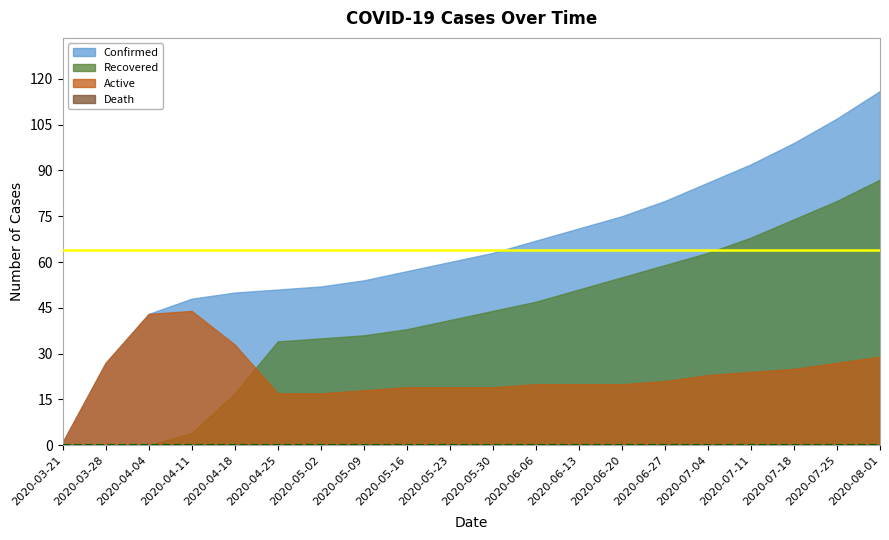

Reading left to right, what are all the values shown in this chart?

Confirmed: 2020-03-21=1	2020-03-28=27	2020-04-04=43	2020-04-11=48	2020-04-18=50	2020-04-25=51	2020-05-02=52	2020-05-09=54	2020-05-16=57	2020-05-23=60	2020-05-30=63	2020-06-06=67	2020-06-13=71	2020-06-20=75	2020-06-27=80	2020-07-04=86	2020-07-11=92	2020-07-18=99	2020-07-25=107	2020-08-01=116
Recovered: 2020-03-21=0	2020-03-28=0	2020-04-04=0	2020-04-11=4	2020-04-18=17	2020-04-25=34	2020-05-02=35	2020-05-09=36	2020-05-16=38	2020-05-23=41	2020-05-30=44	2020-06-06=47	2020-06-13=51	2020-06-20=55	2020-06-27=59	2020-07-04=63	2020-07-11=68	2020-07-18=74	2020-07-25=80	2020-08-01=87
Active: 2020-03-21=1	2020-03-28=27	2020-04-04=43	2020-04-11=44	2020-04-18=33	2020-04-25=17	2020-05-02=17	2020-05-09=18	2020-05-16=19	2020-05-23=19	2020-05-30=19	2020-06-06=20	2020-06-13=20	2020-06-20=20	2020-06-27=21	2020-07-04=23	2020-07-11=24	2020-07-18=25	2020-07-25=27	2020-08-01=29
Death: 2020-03-21=0	2020-03-28=0	2020-04-04=0	2020-04-11=0	2020-04-18=0	2020-04-25=0	2020-05-02=0	2020-05-09=0	2020-05-16=0	2020-05-23=0	2020-05-30=0	2020-06-06=0	2020-06-13=0	2020-06-20=0	2020-06-27=0	2020-07-04=0	2020-07-11=0	2020-07-18=0	2020-07-25=0	2020-08-01=0